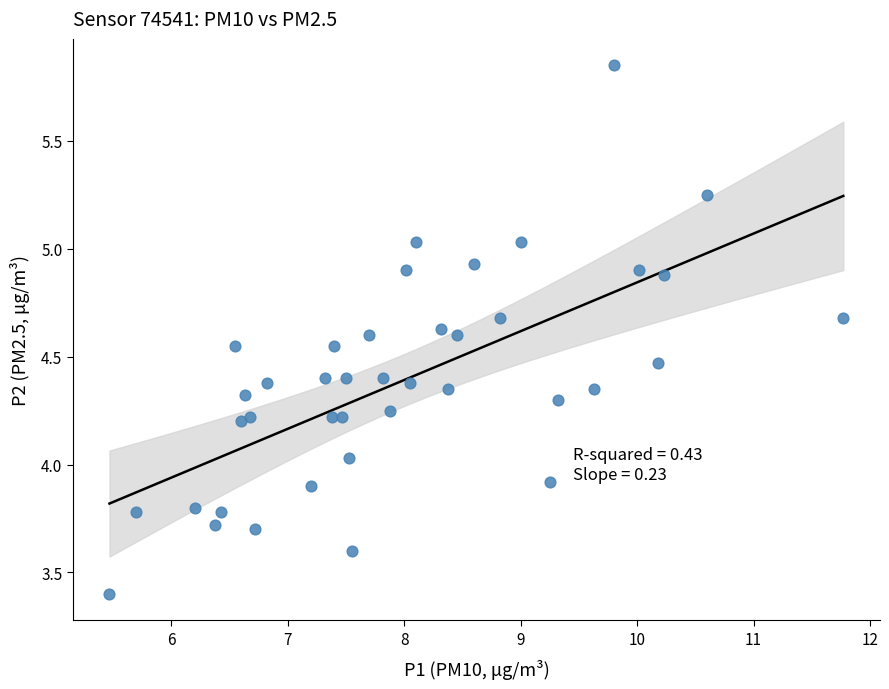

What is the range of X values (max minus min)?

6.3